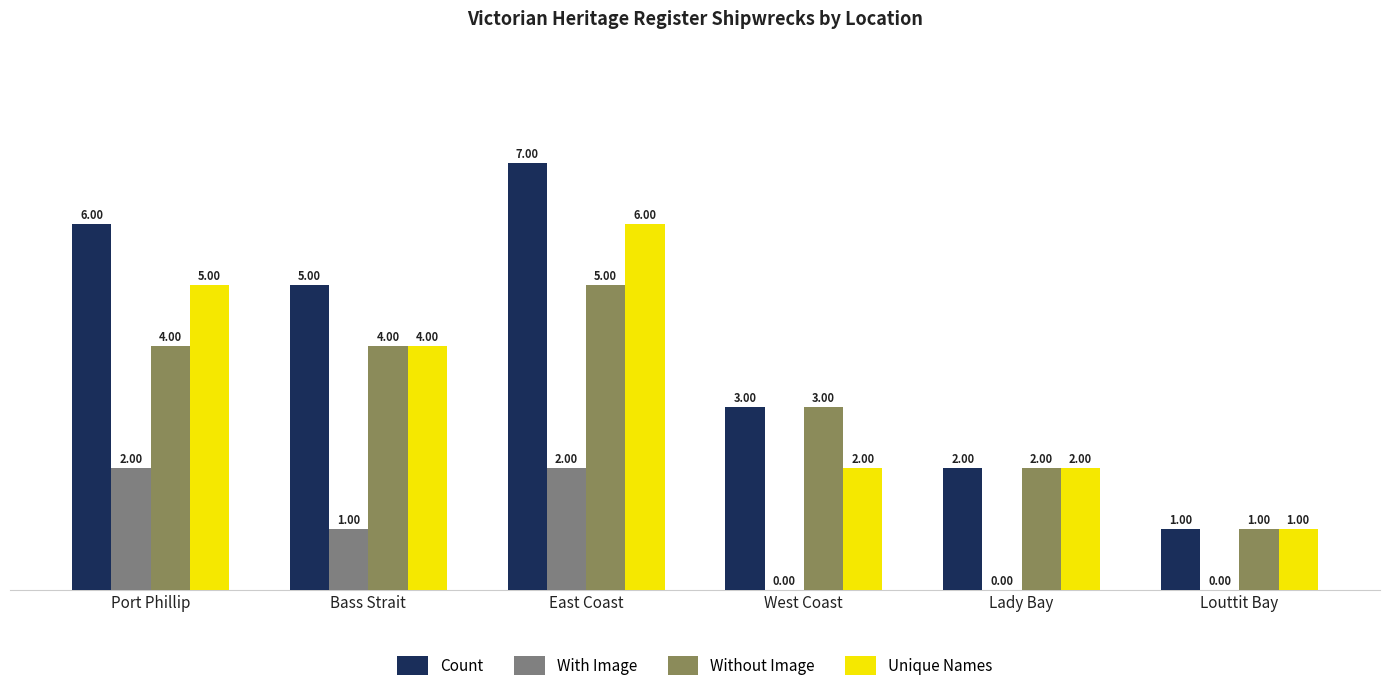

True or false: Count has a value of 1 at West Coast.

False